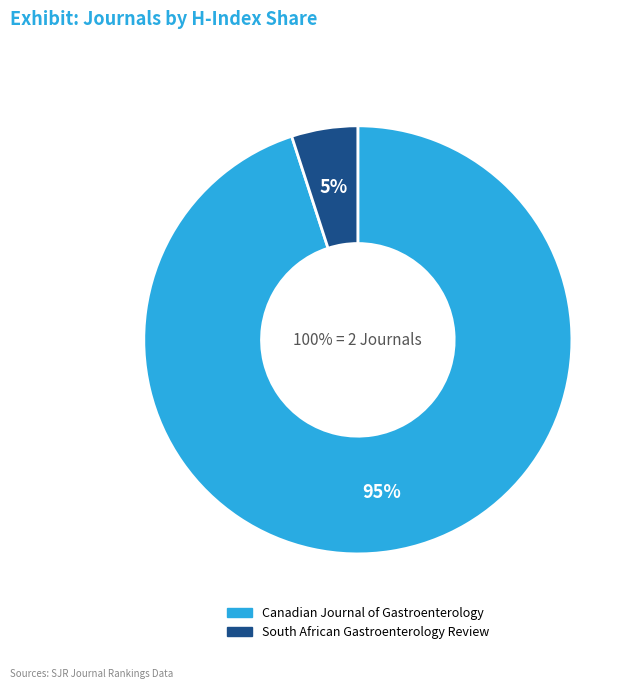

Approximately how many times larger is the value at Canadian Journal of Gastroenterology compared to South African Gastroenterology Review?

19.0